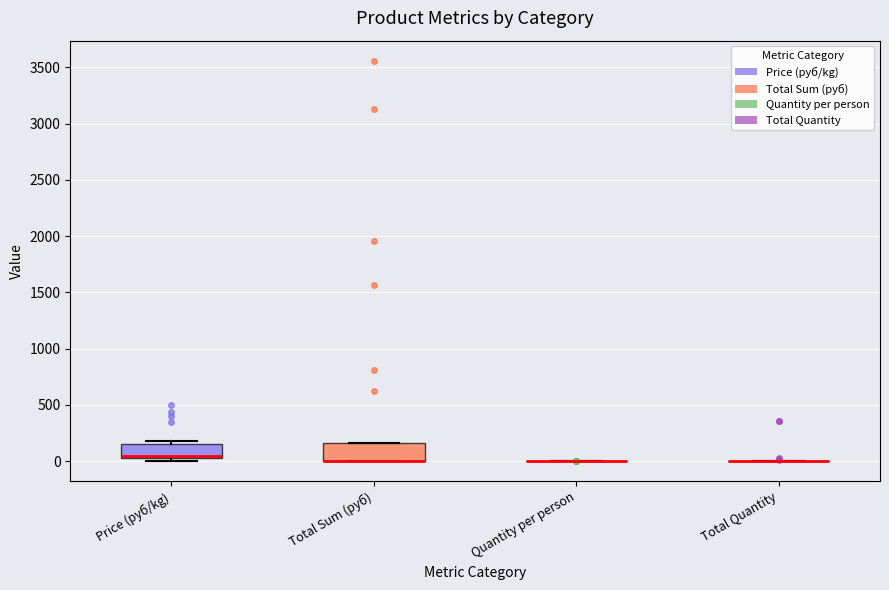

Reading left to right, transcribe this box plot: for each box, give where its median line is, the range the box spans, and where its two whiskers end, as read against the y-axis. The values are not printed on the chart, so give them approximately, as read against the axis.

Price (руб/kg): median 50, box 0 to 150, whiskers 0 (just below the box's lower edge) to 200
Total Sum (руб): median 0 (drawn on the box's lower edge), box 0 to 150, whiskers 0 to 150
Quantity per person: box collapsed to a line at 0, whiskers 0 to 0
Total Quantity: box collapsed to a line at 0, whiskers 0 to 0